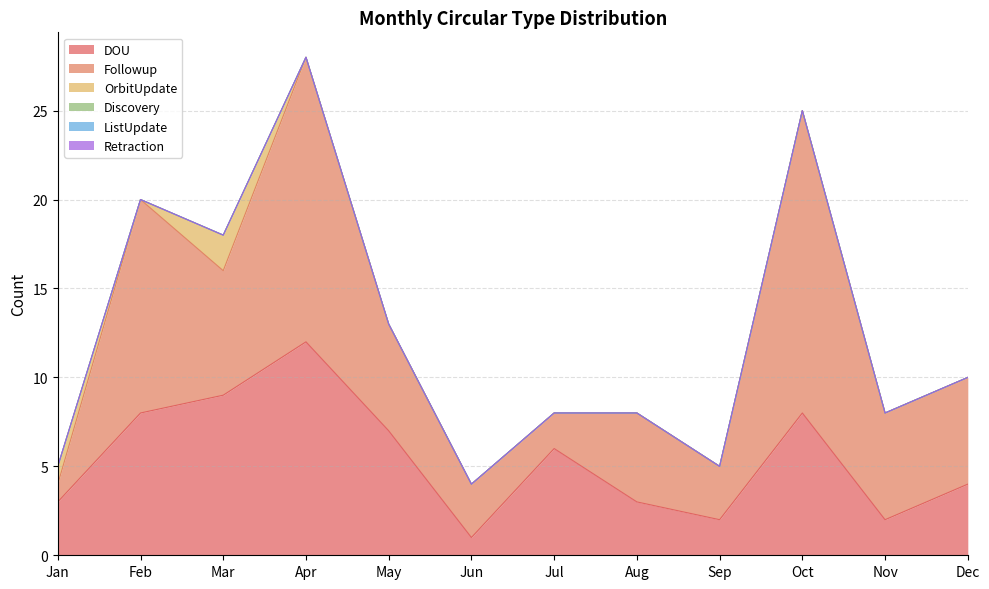

True or false: ListUpdate and Followup cross at least once.

False